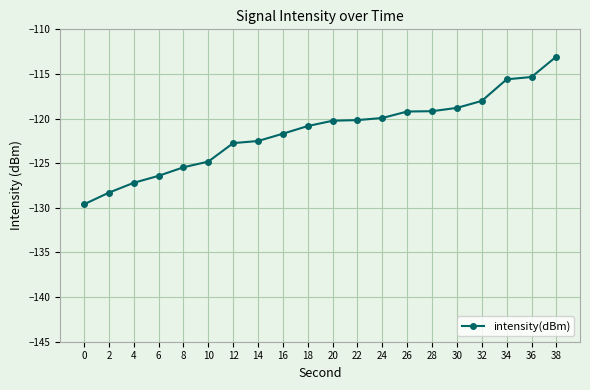

What is the value of the 14th point from the left?

-119.2